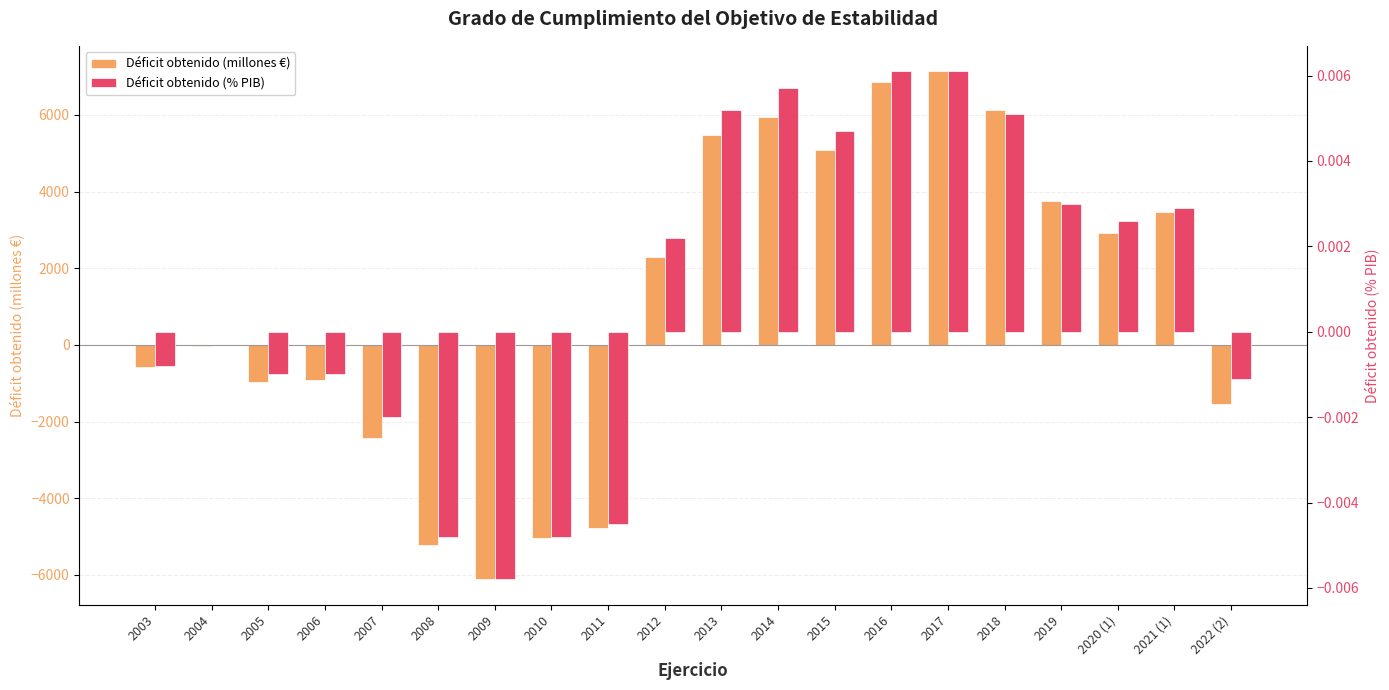

What is the label of the 15th bar from the left?

2017